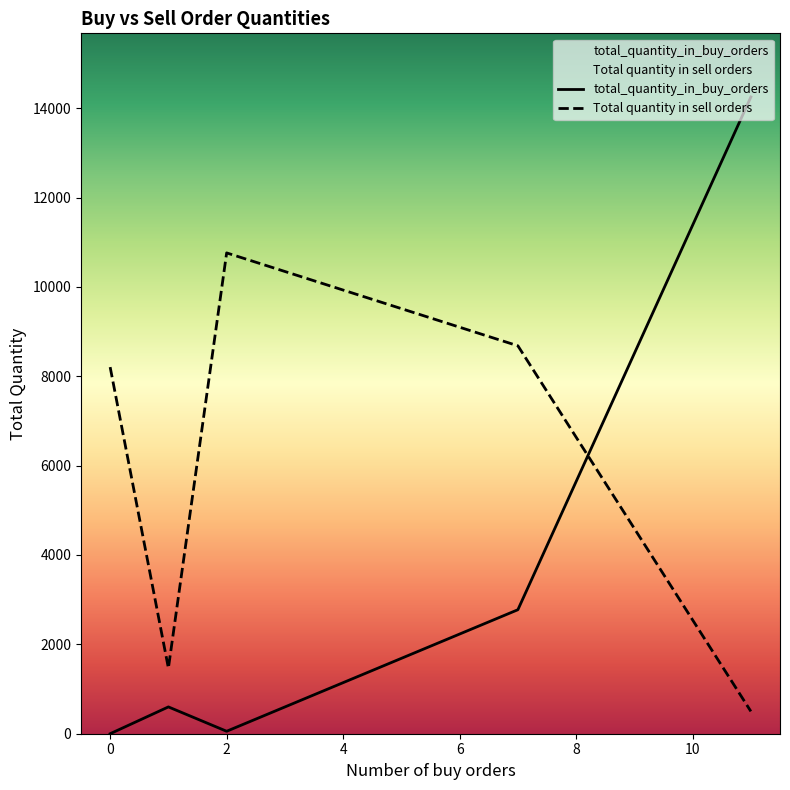

Reading left to right, list all the values displayed in this chart.

total_quantity_in_buy_orders: 11=14250	1=600	7=2775	2=55	0=0
Total quantity in sell orders: 11=500	1=1468	7=8682	2=10761	0=8205